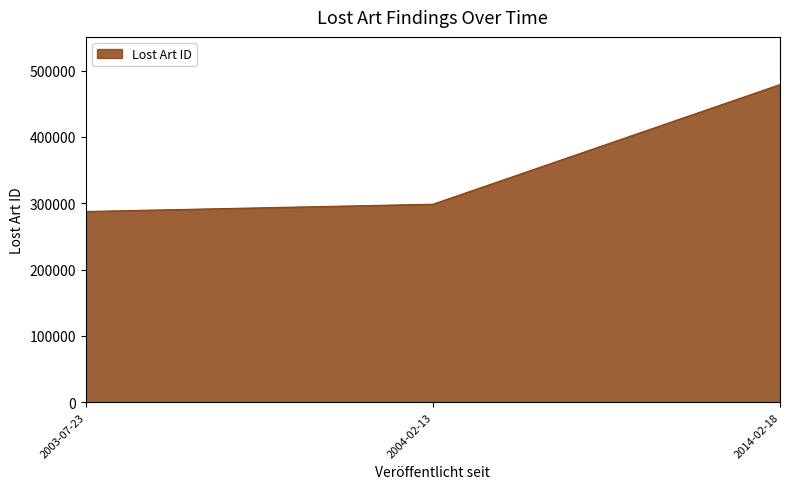

At which category does the chart reach its peak across all series?

2014-02-18